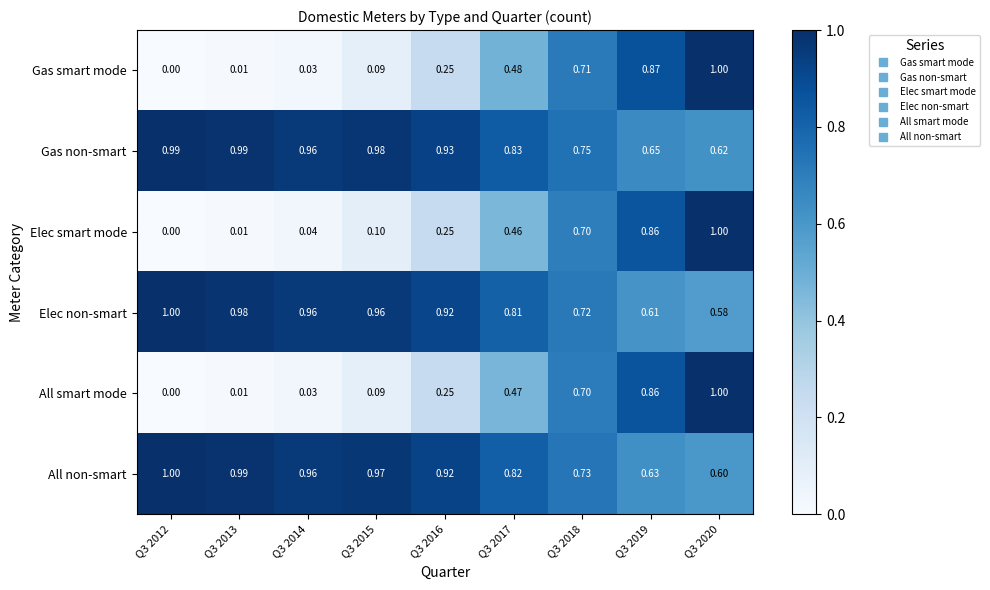

Between Q3 2017 and Q3 2018, which series saw the biggest shift?

Elec smart mode